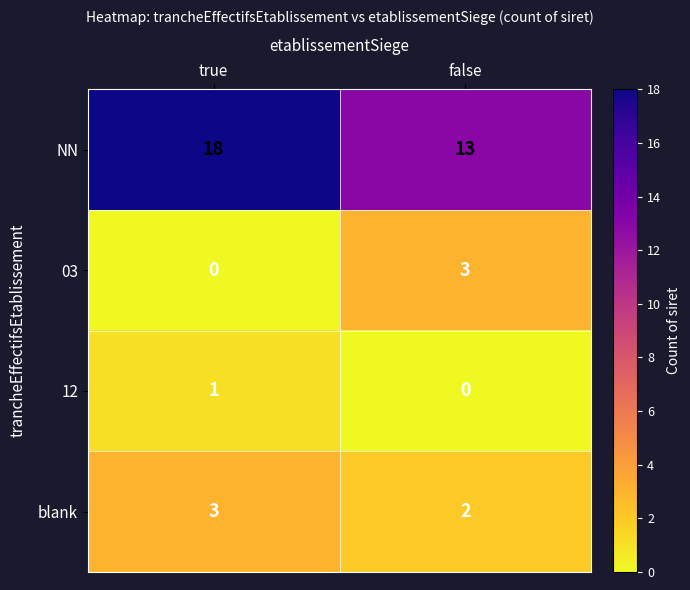

At true, list the series in order from smallest to largest.

03, 12, blank, NN